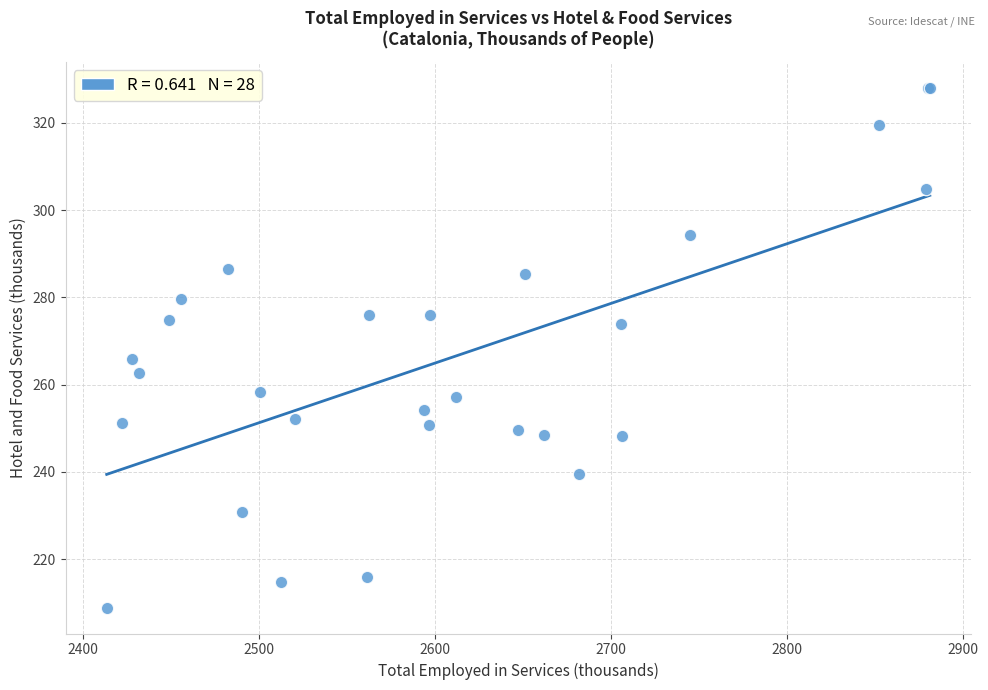

What Y value in the scatter plot is closest to 268?

265.9